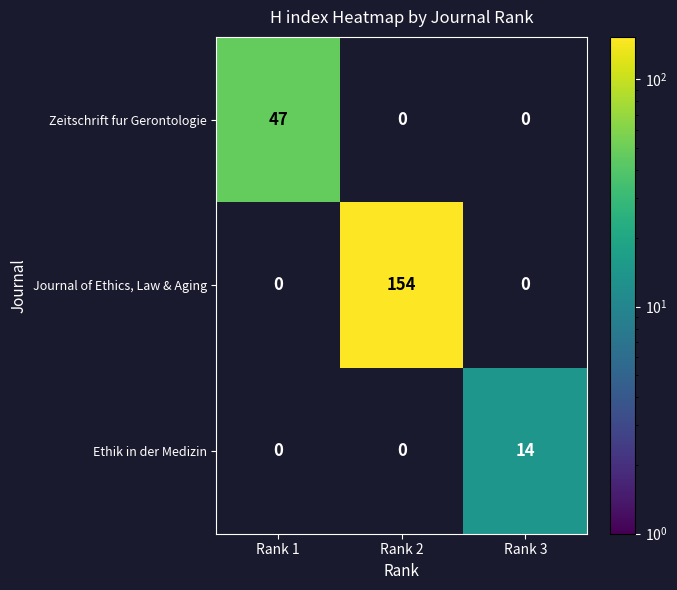

True or false: Zeitschrift fur Gerontologie has a value of 69 at Rank 1.

False